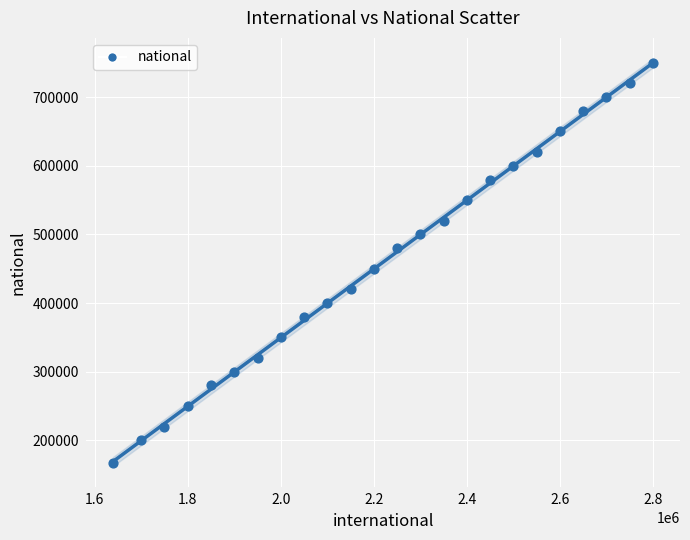

What Y value in the scatter plot is closest to 458787?

450000